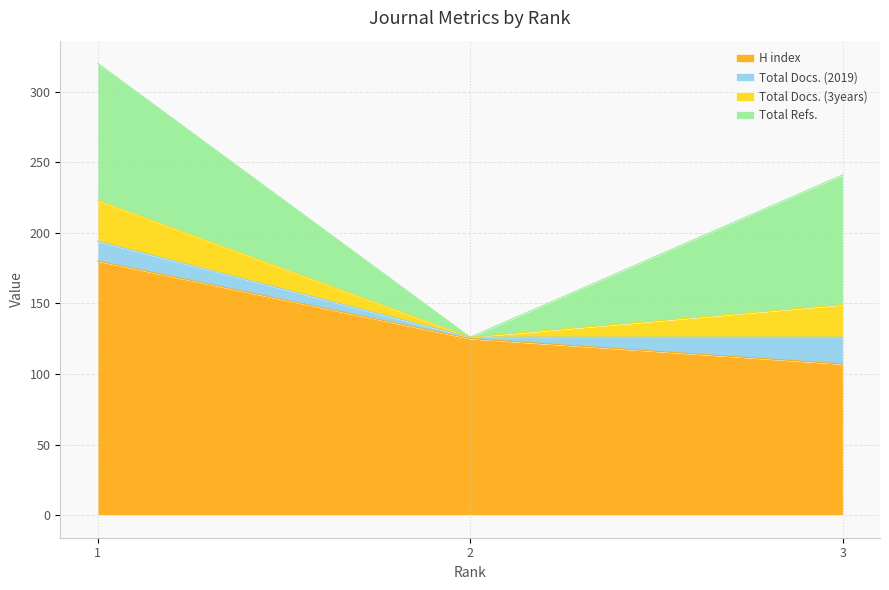

Does the chart display data point markers on the line(s)?

No